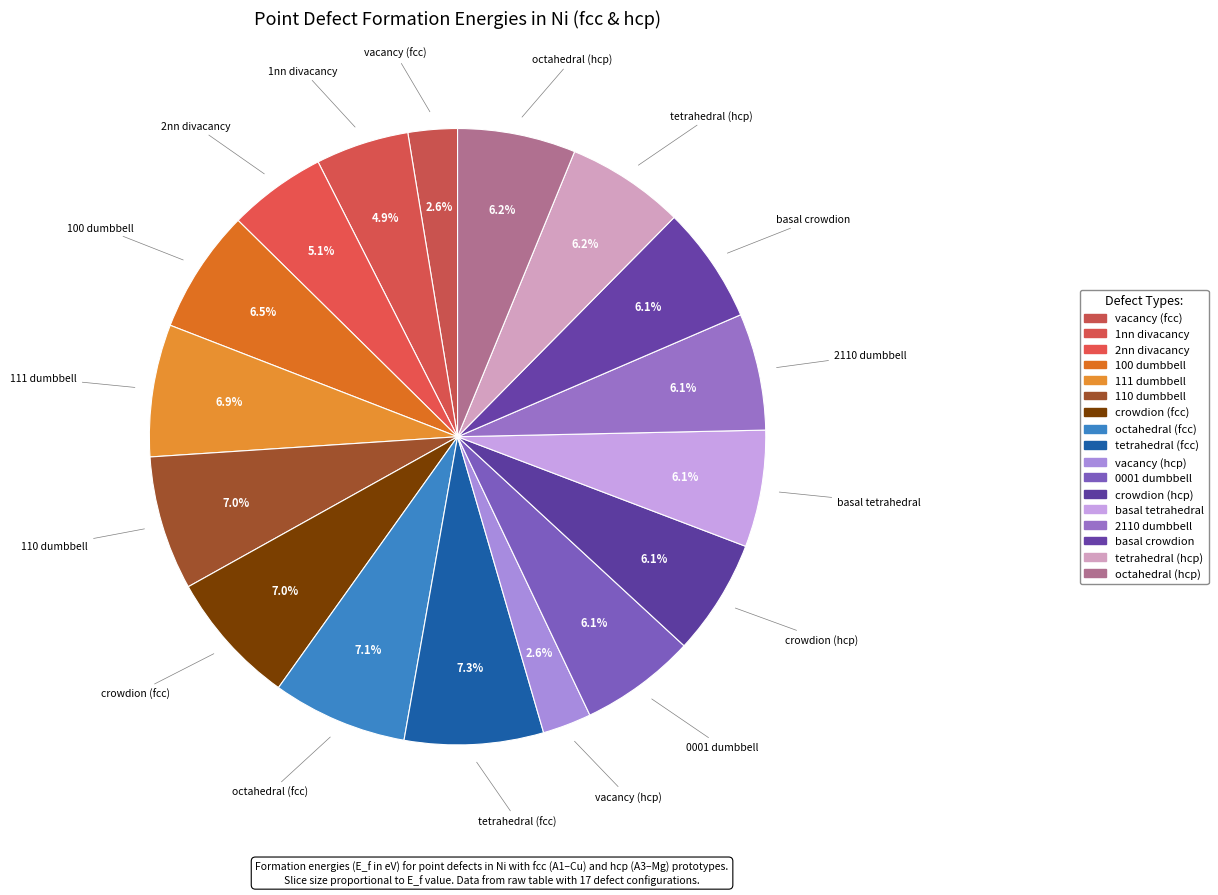

Does tetrahedral (fcc) represent more than half of the total?

No